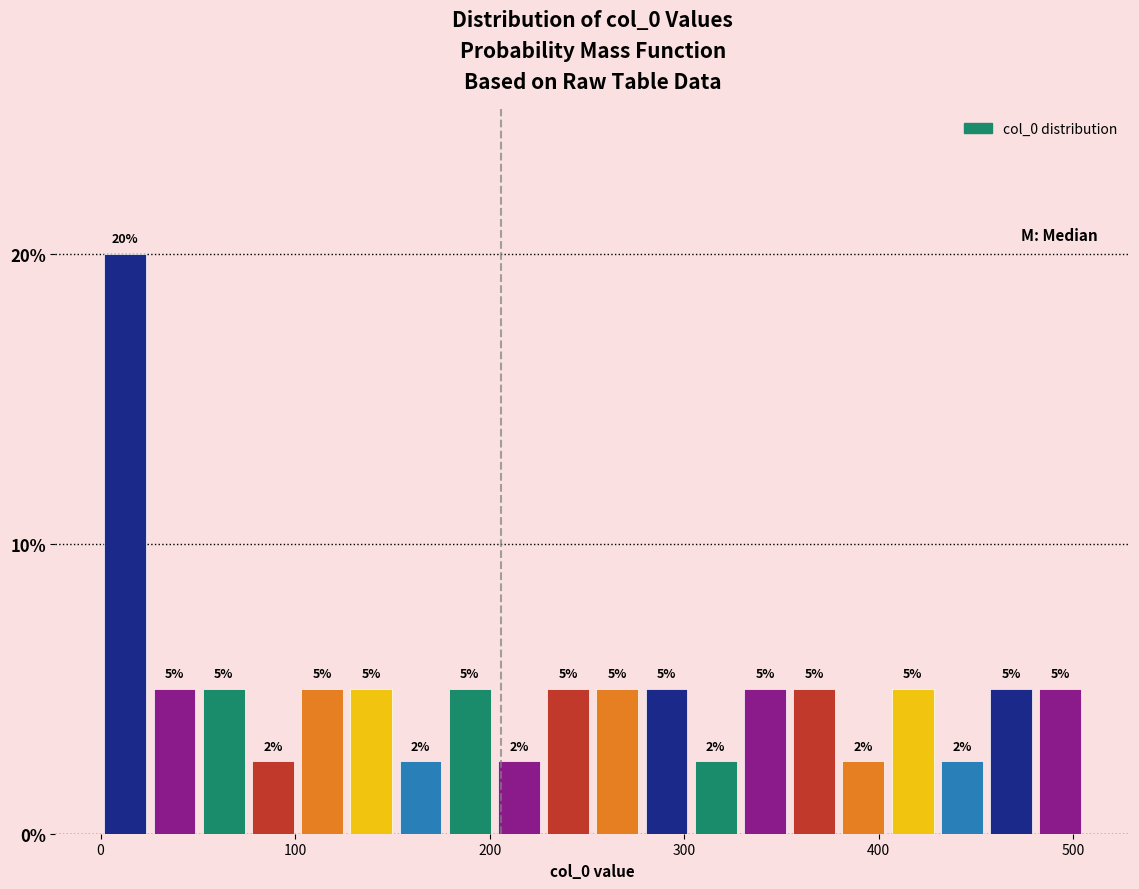

Read against the x-axis, roughly where is the centre of the tallest bar?

10